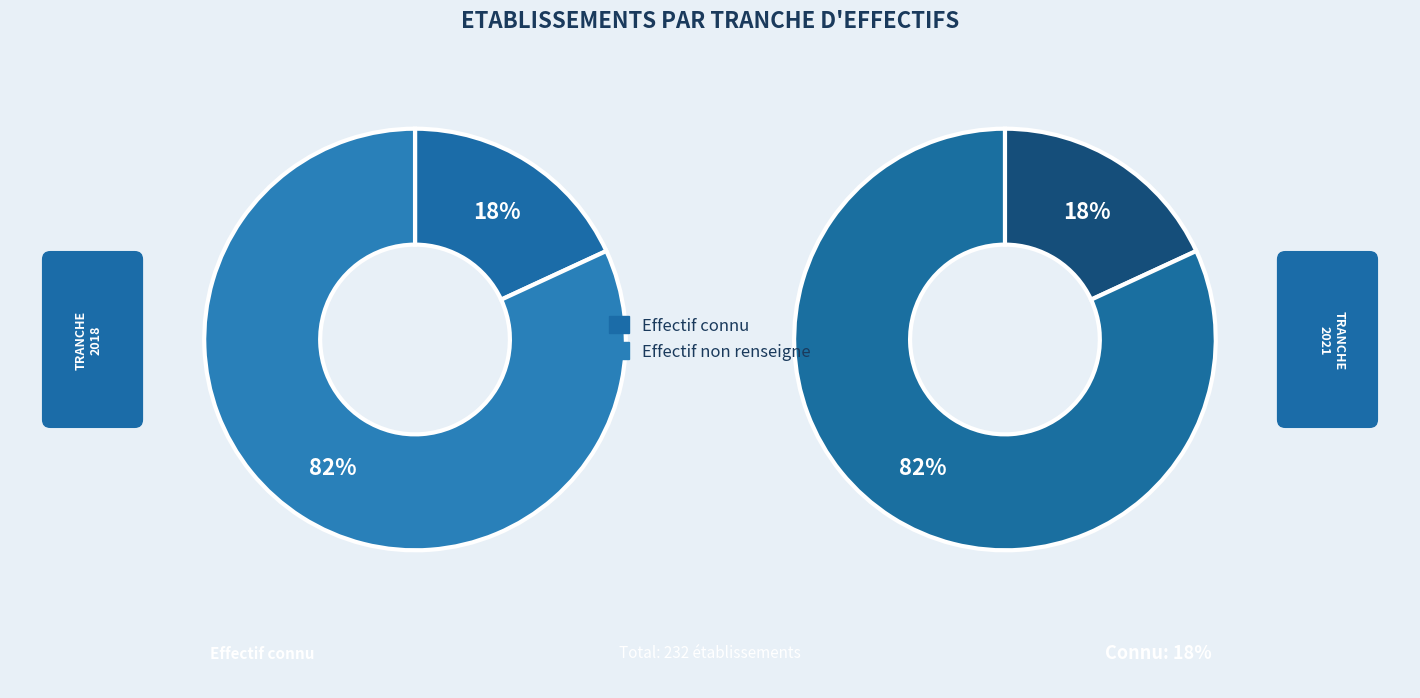

Does NN represent more than half of the total?

No